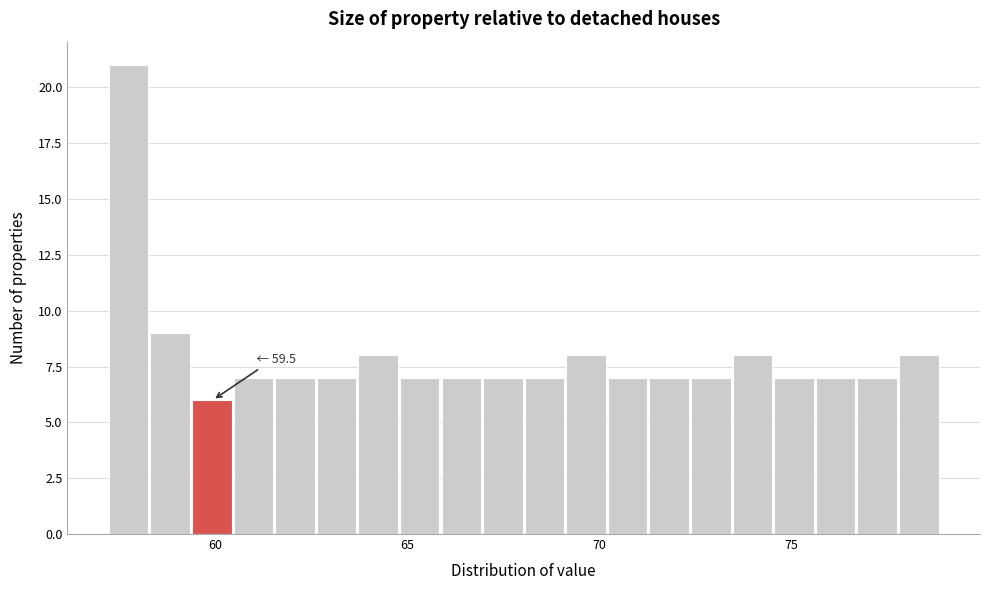

Read against the x-axis, roughly where is the centre of the tallest bar?

57.5